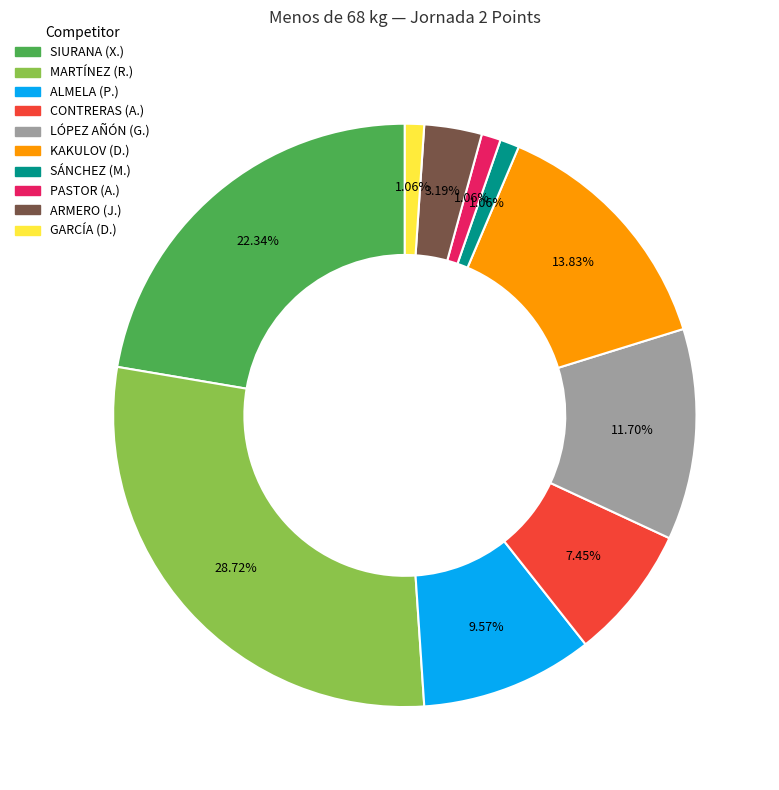

Is there a majority slice in this chart?

No